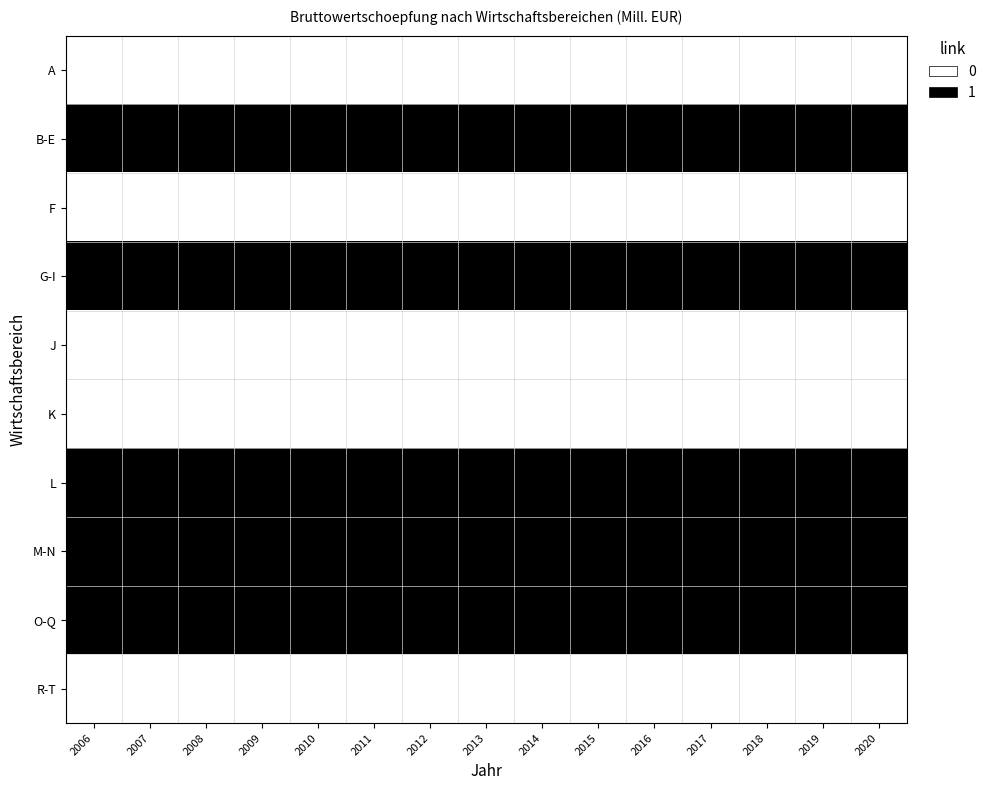

How many categories are shown in the chart?

15